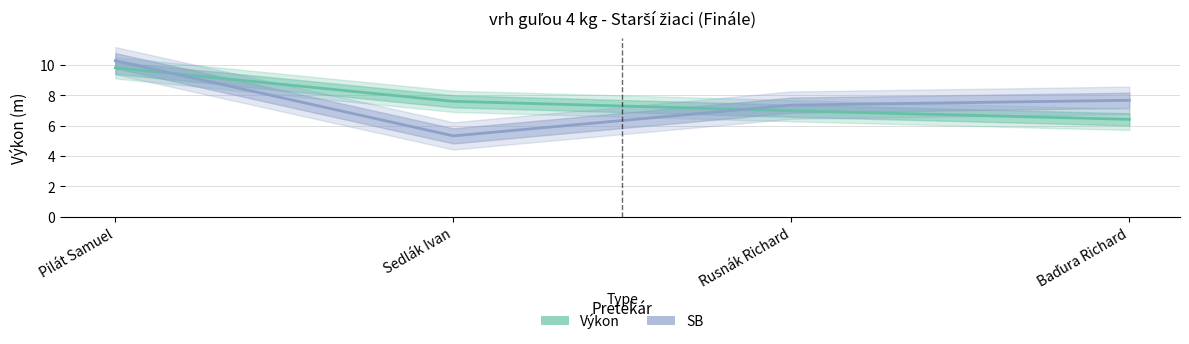

What is the difference between the maximum and minimum values in the Výkon series?

3.4